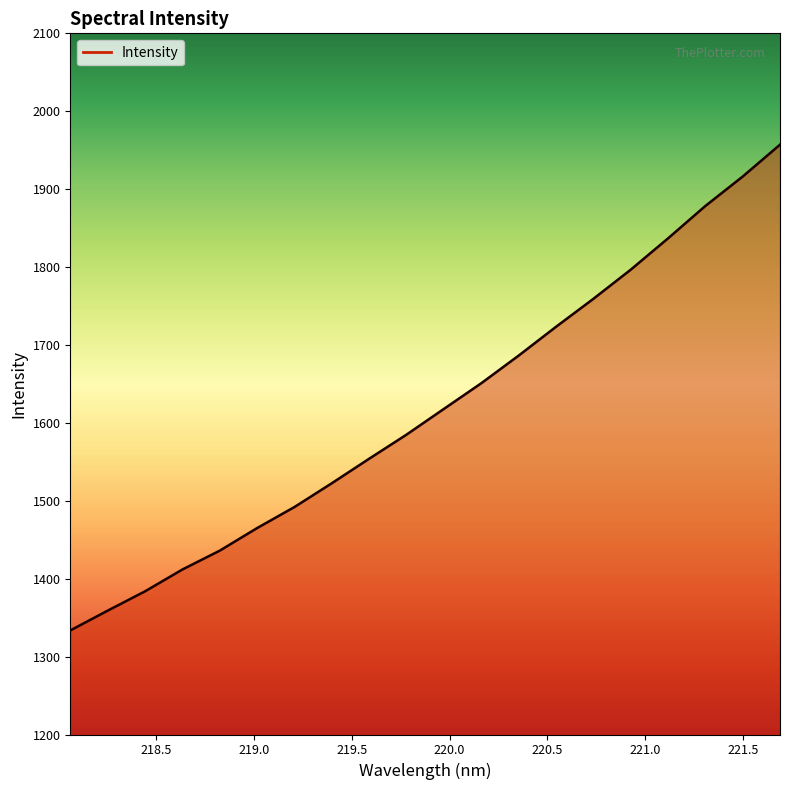

What is the difference between the maximum and minimum values?

623.5